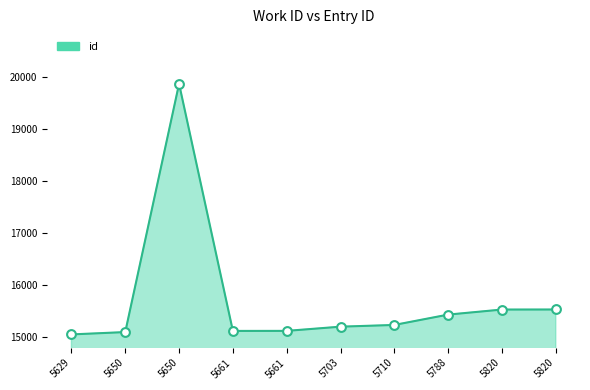

What is the change in value from 5629 to 5661?

+68